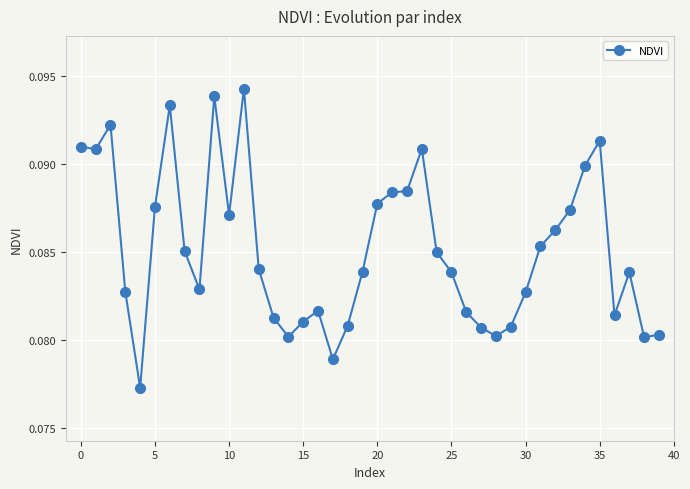

True or false: there are more than 1 points higher than both neighbors.

True